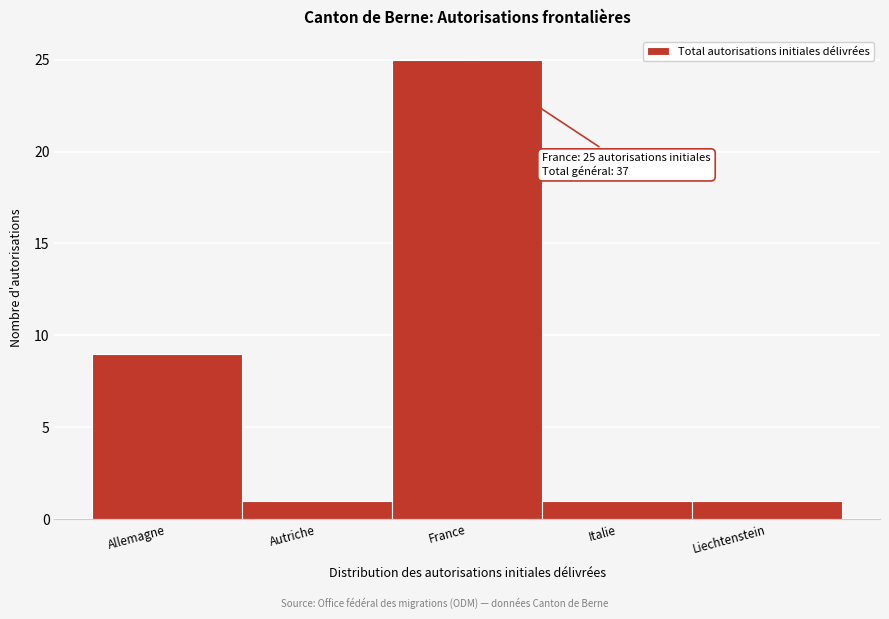

Reading left to right, extract all data points from this chart.

Allemagne=9	Autriche=1	France=25	Italie=1	Liechtenstein=1